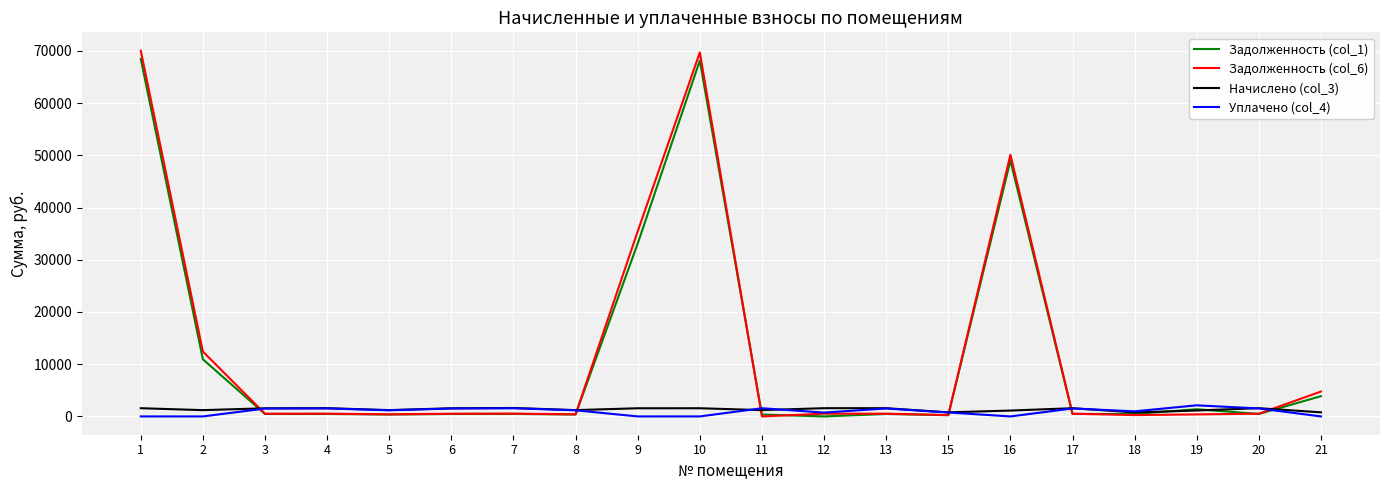

What value does the Задолженность (col_6) series have at 21?

4766.9